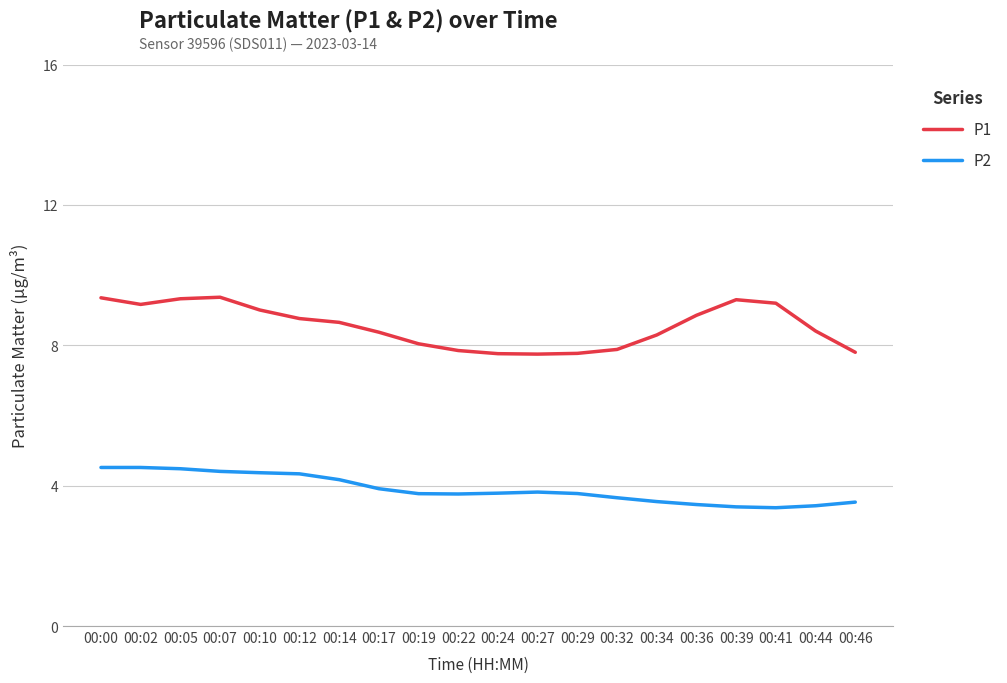

In P2, how many points are lower than both neighbors (excluding endpoints)?

2